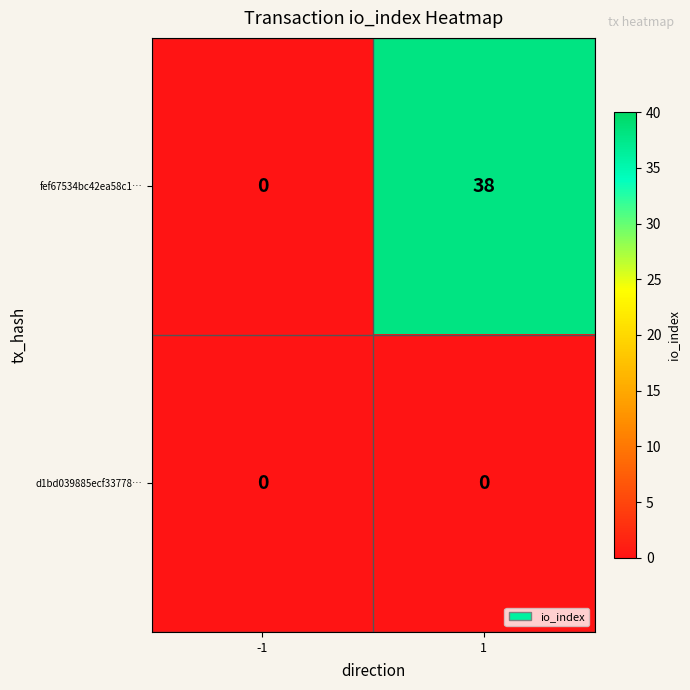

What is the difference between the fef67534bc42ea58c1… values at -1 and 1?

38